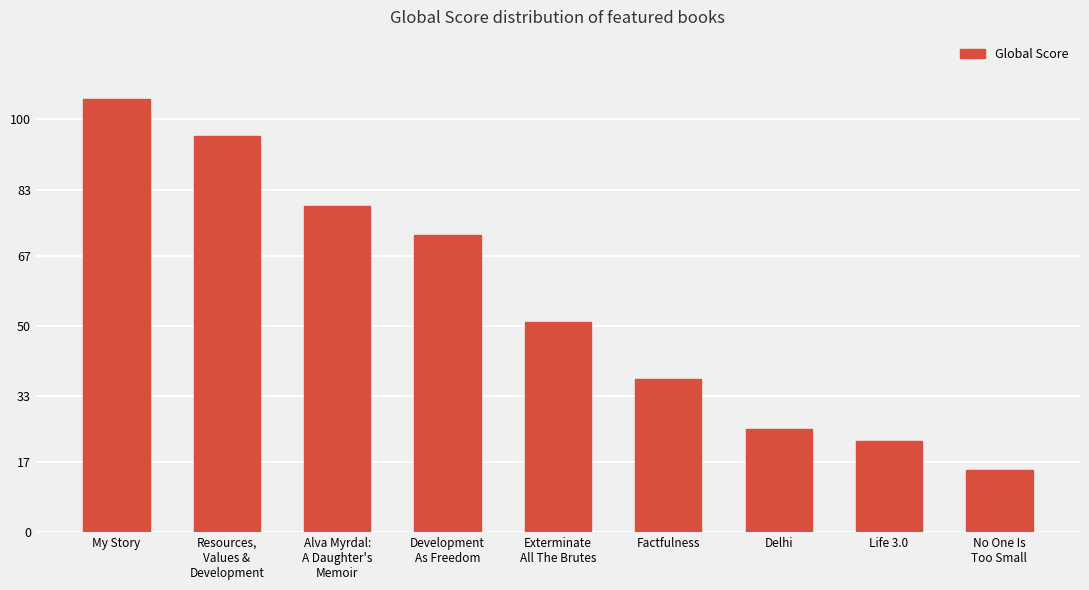

Between My Story and No One Is
Too Small, which is larger?

My Story